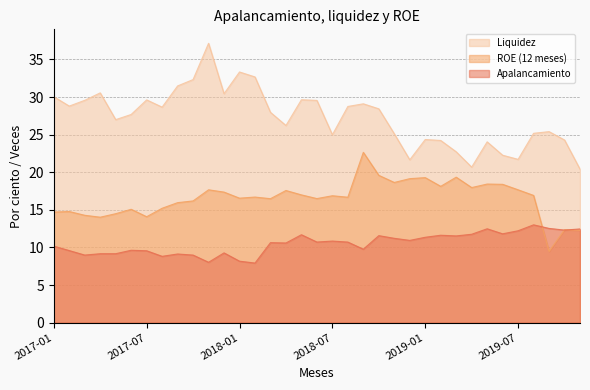

At which label does Apalancamiento reach its peak?

2019-08